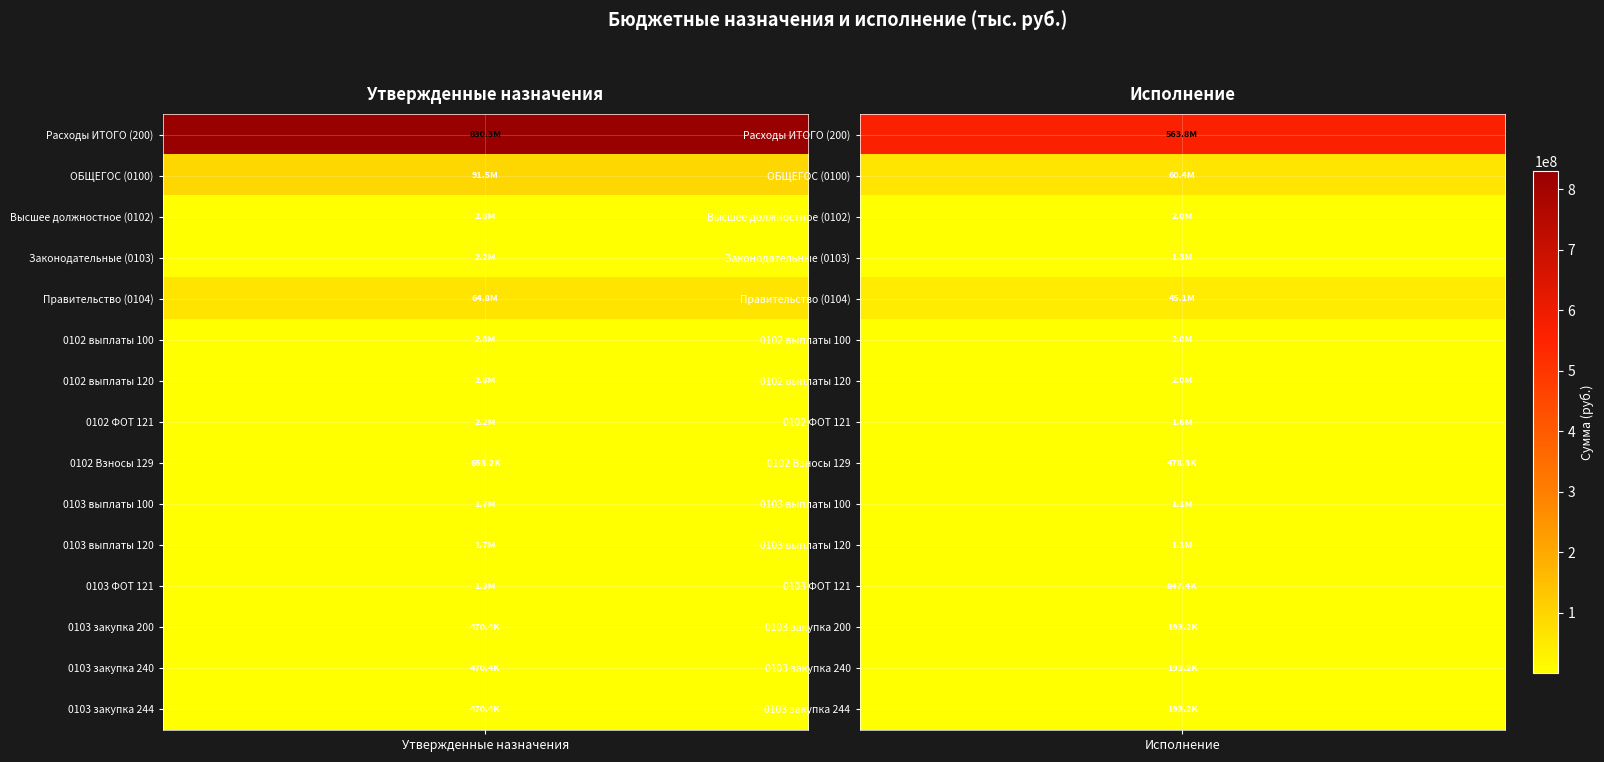

Rank the series by their maximum value, from lowest to highest.

000 0103 200, 000 0103 240, 000 0103 244, 000 0102 129, 000 0103 121, 000 0103 100, 000 0103 120, 000 0102 121, 000 0103, 000 0102, 000 0102 100, 000 0102 120, 000 0104, 000 0100, 200